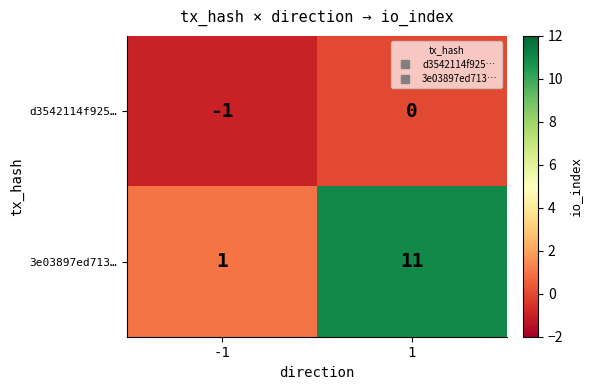

At -1, list the series in order from smallest to largest.

d3542114f925…, 3e03897ed713…